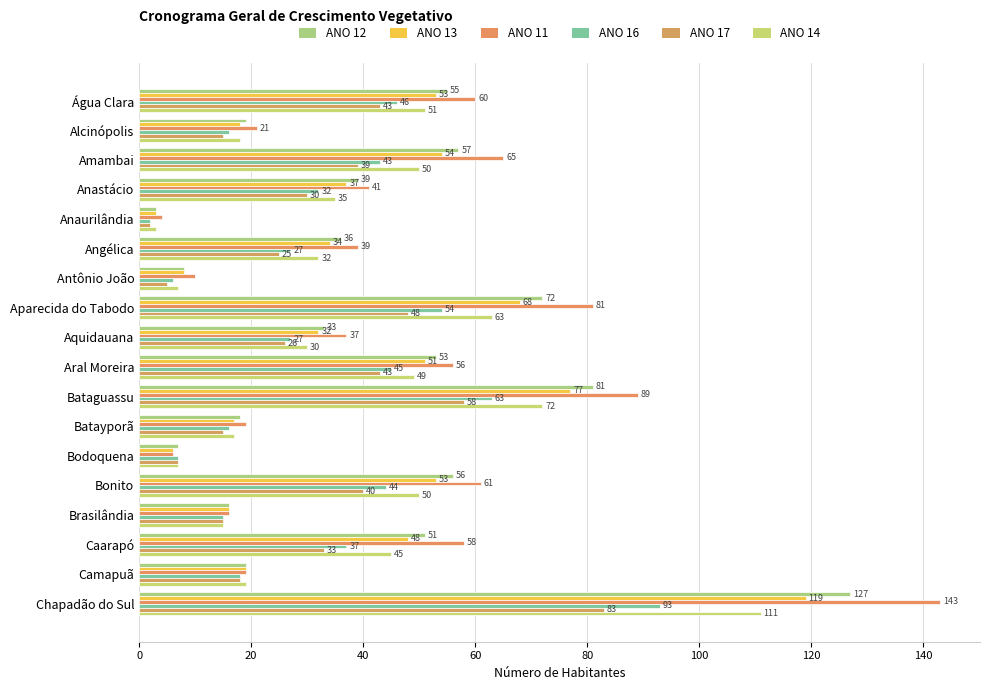

How many series are shown in this chart?

6